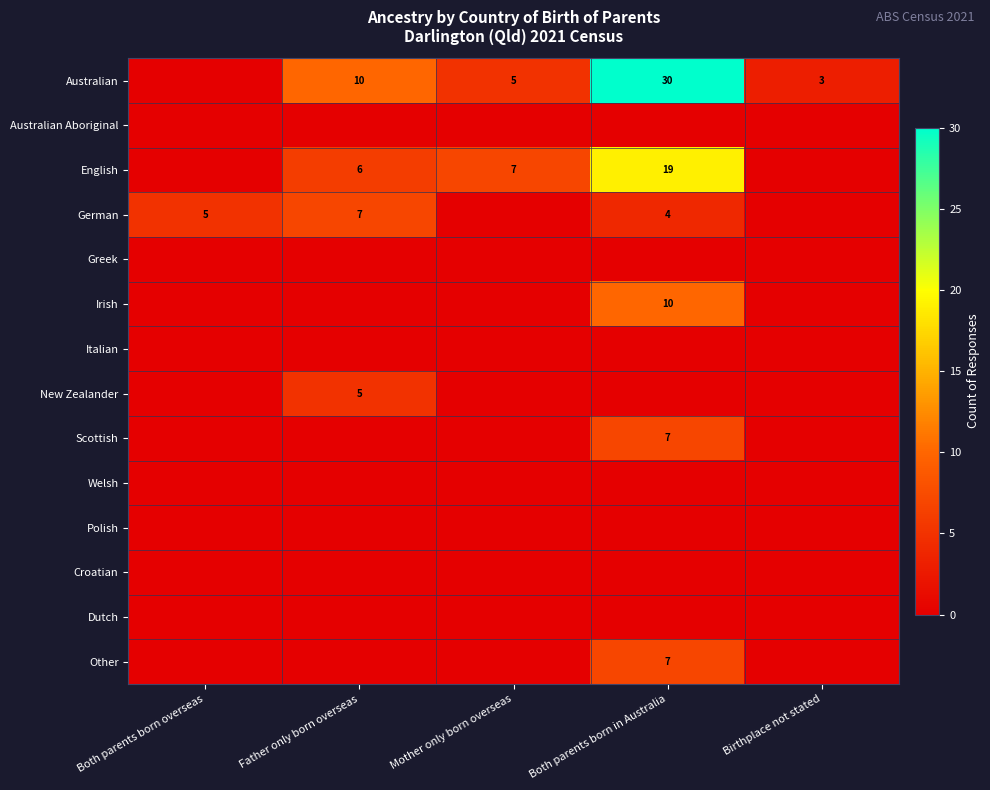

Between Both parents born overseas and Both parents born in Australia, which is larger?

Both parents born in Australia